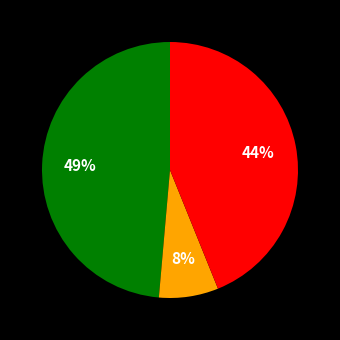

Does any single category account for the majority?

No